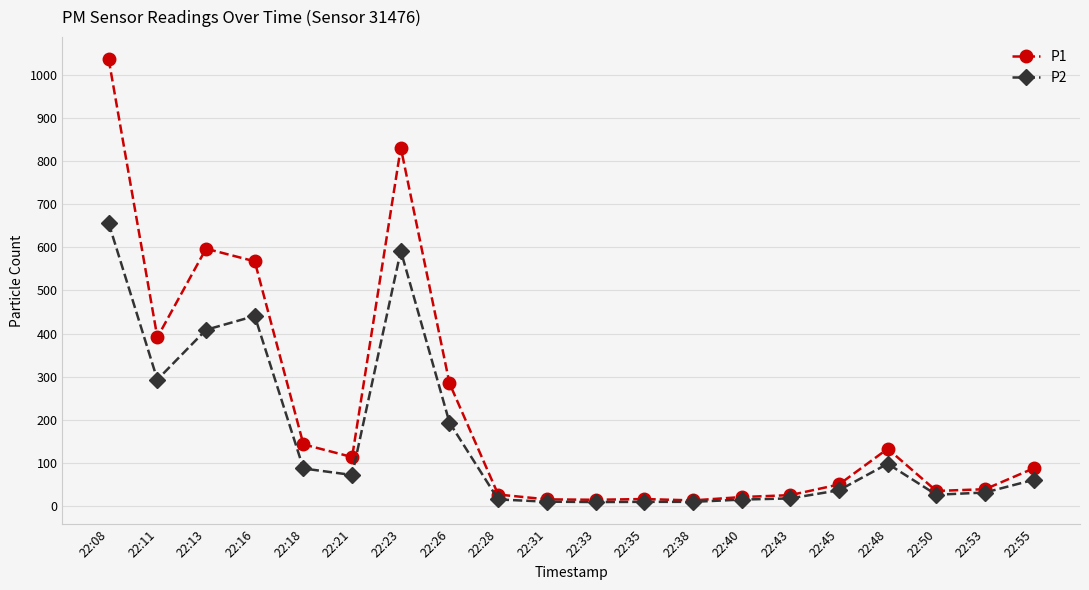

Which series has the largest total across all categories?

P1